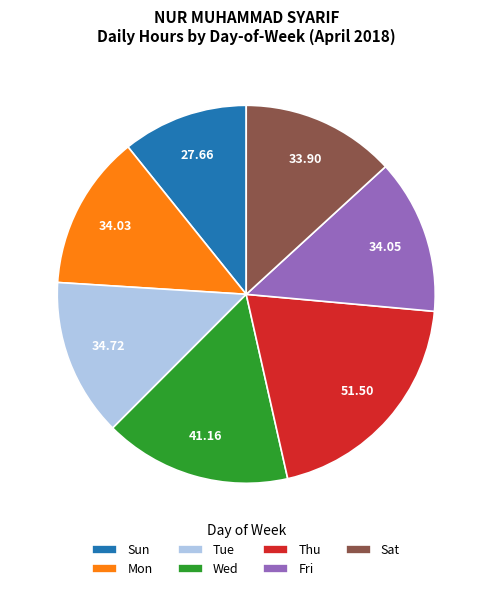

How many slices are in this pie chart?

7